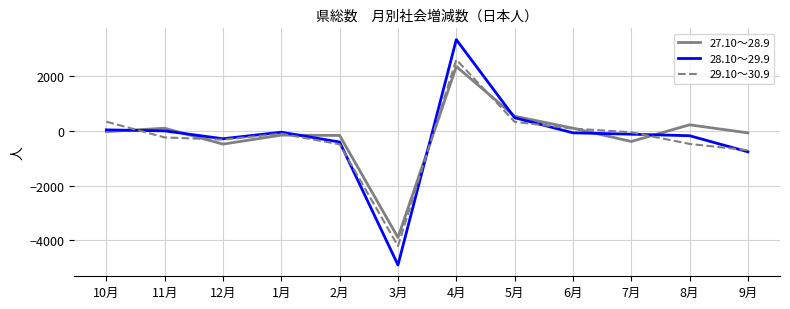

List the series in order of their peak value, lowest first.

27.10～28.9, 29.10～30.9, 28.10～29.9